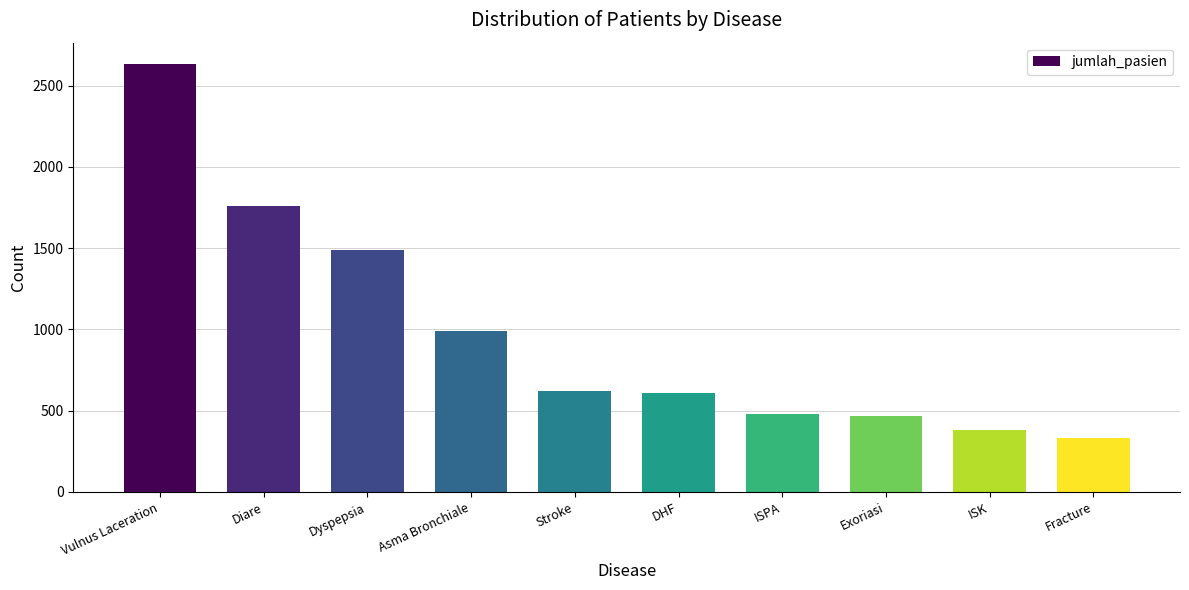

What is the sum of all values?

9758